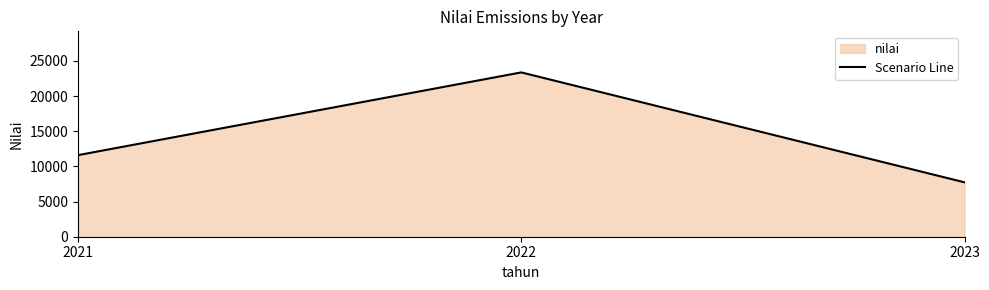

Reading left to right, list all the values displayed in this chart.

2021=11600.0	2022=23359.8	2023=7732.5